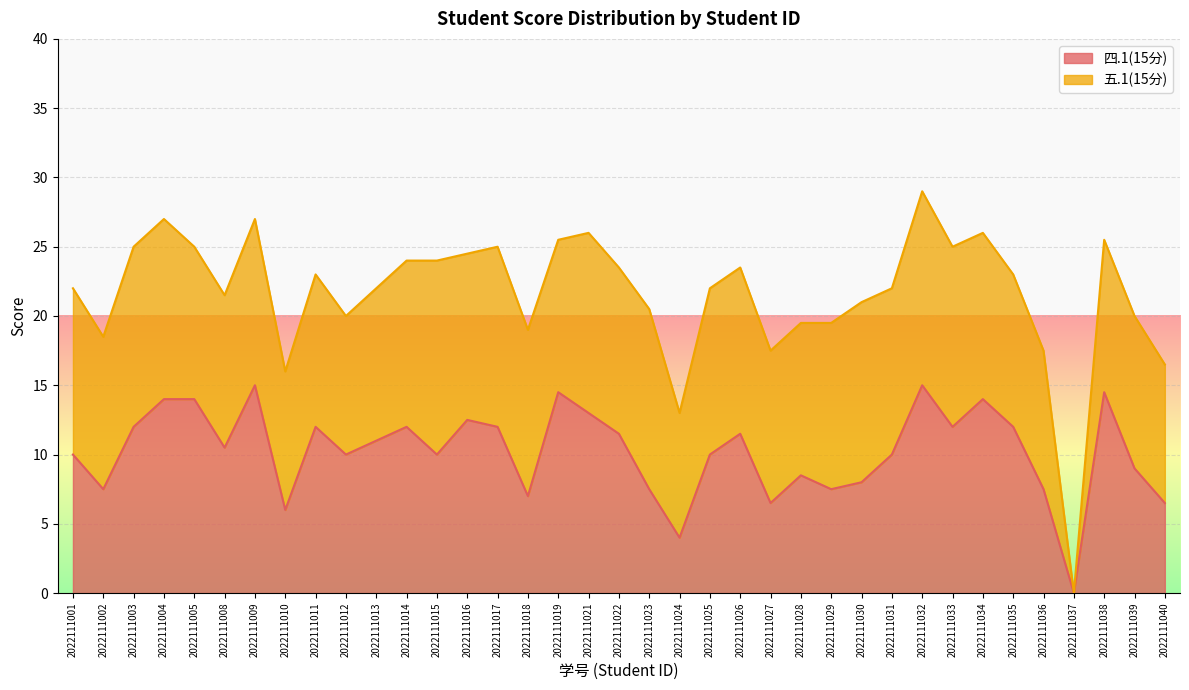

Count the number of categories in the chart.

37